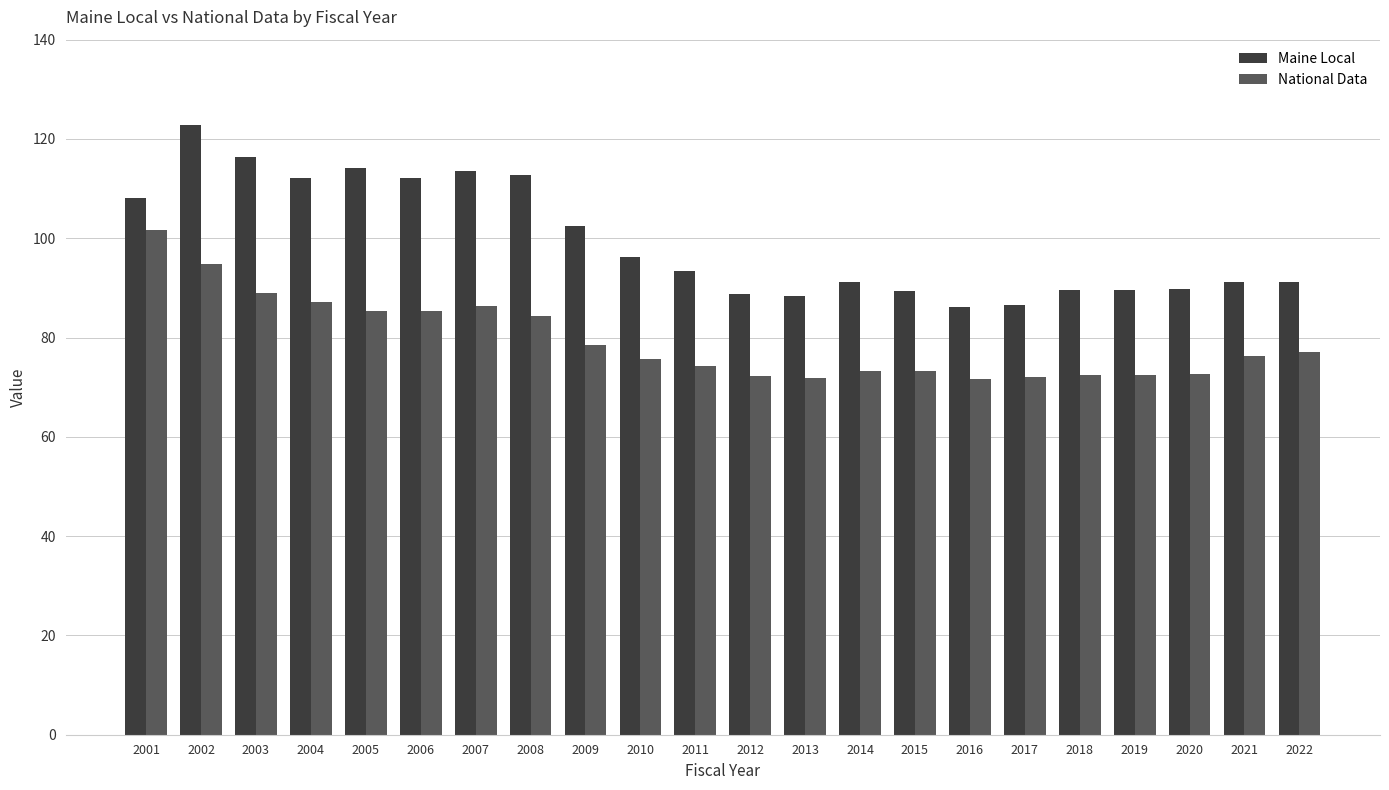

Which series has the largest range (max minus min)?

Maine Local